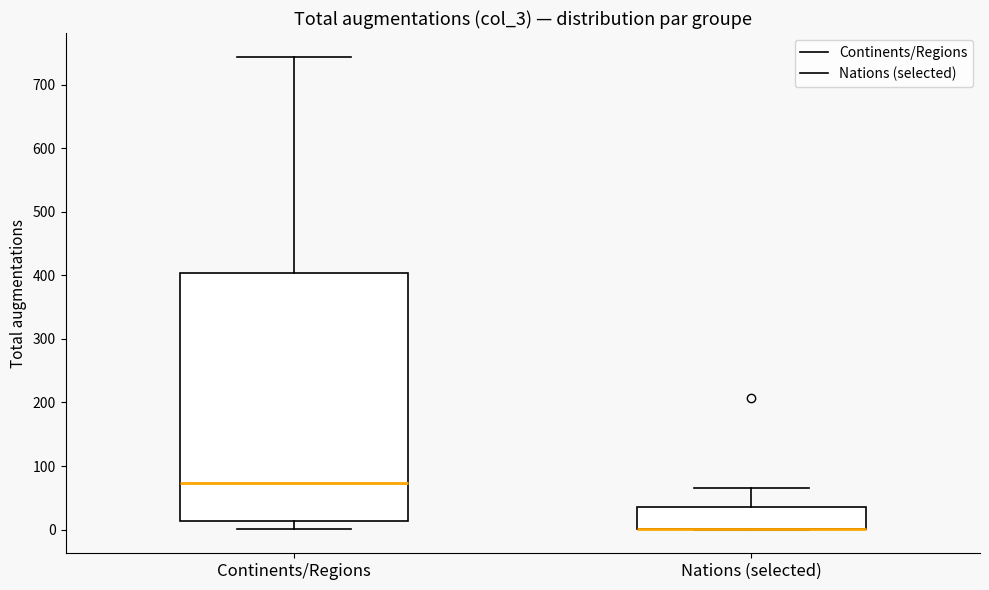

Reading left to right, transcribe this box plot: for each box, give where its median line is, the range the box spans, and where its two whiskers end, as read against the y-axis. The values are not printed on the chart, so give them approximately, as read against the axis.

Continents/Regions: median 70, box 10 to 400, whiskers 0 to 740
Nations (selected): median 0 (drawn on the box's lower edge), box 0 to 40, whiskers 0 to 70